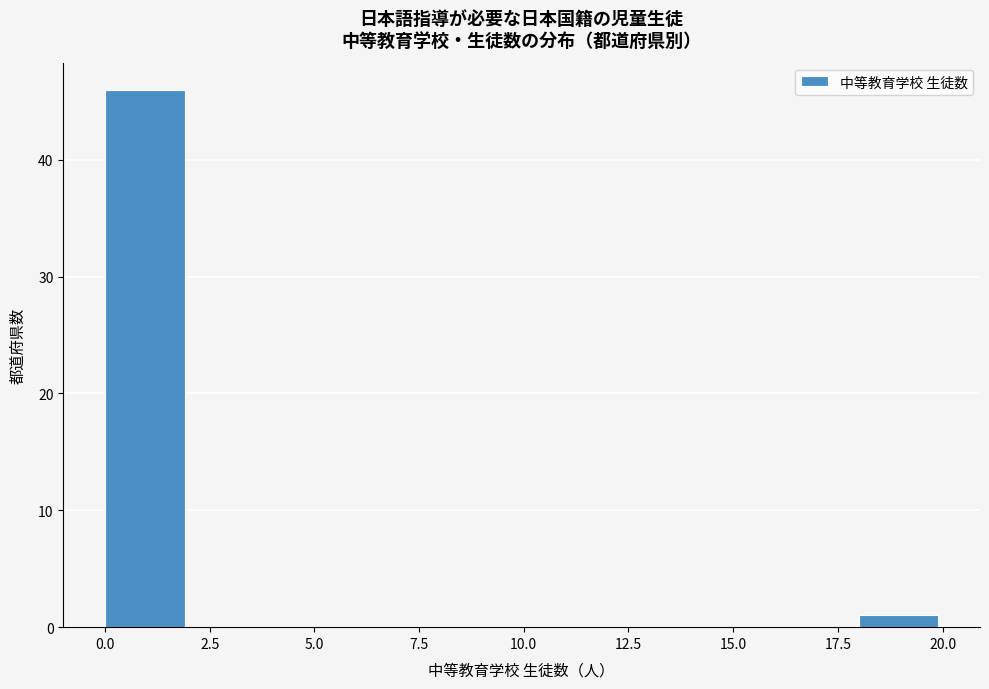

Over which range of the x-axis is the bar tallest?

0 to 2